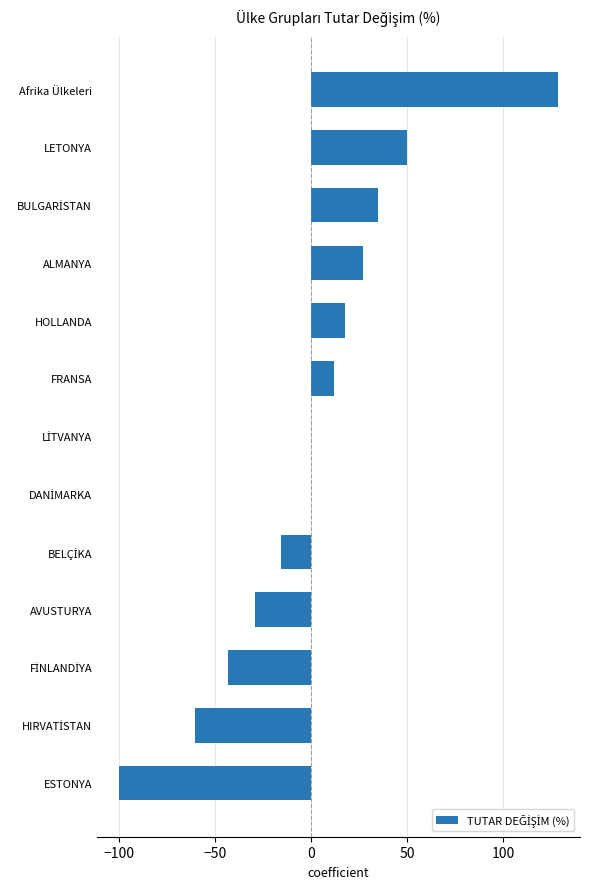

What value does the data have at LETONYA?

50.0